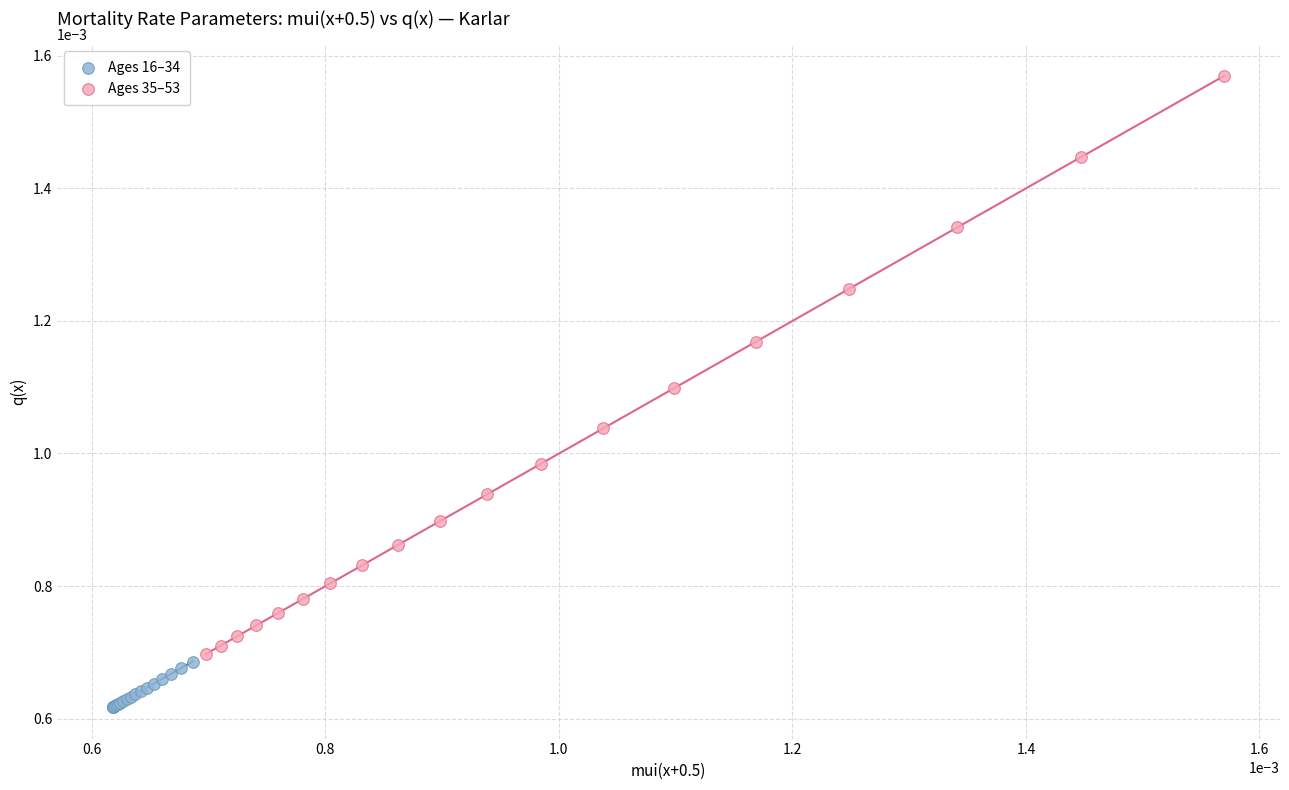

Which series reaches the minimum Y coordinate?

Ages 16–34